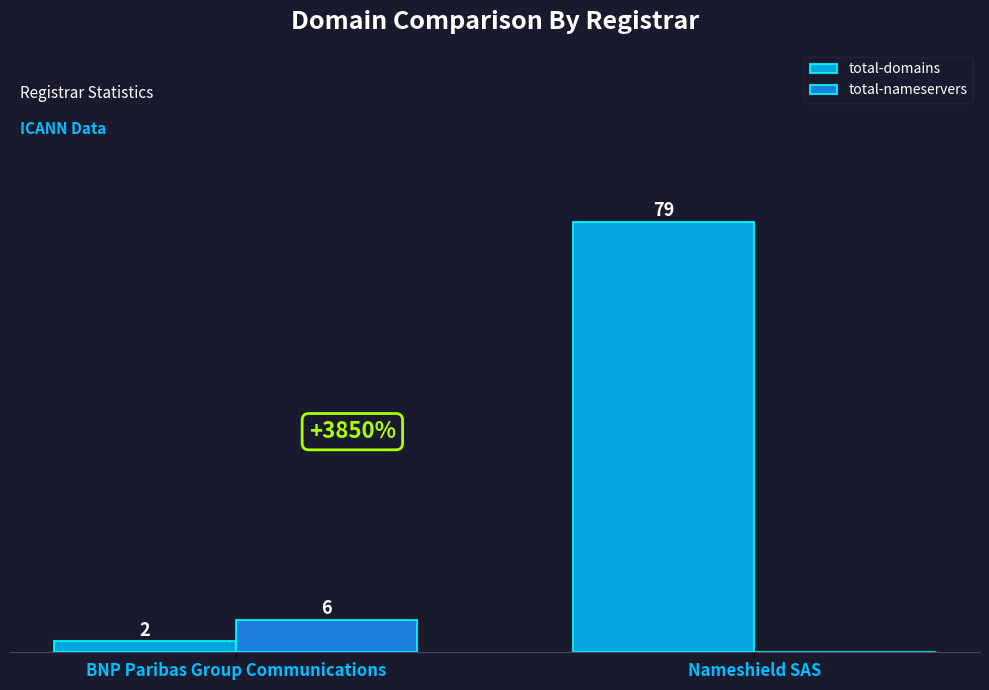

Between BNP Paribas Group Communications and Nameshield SAS, which series saw the biggest shift?

total-domains